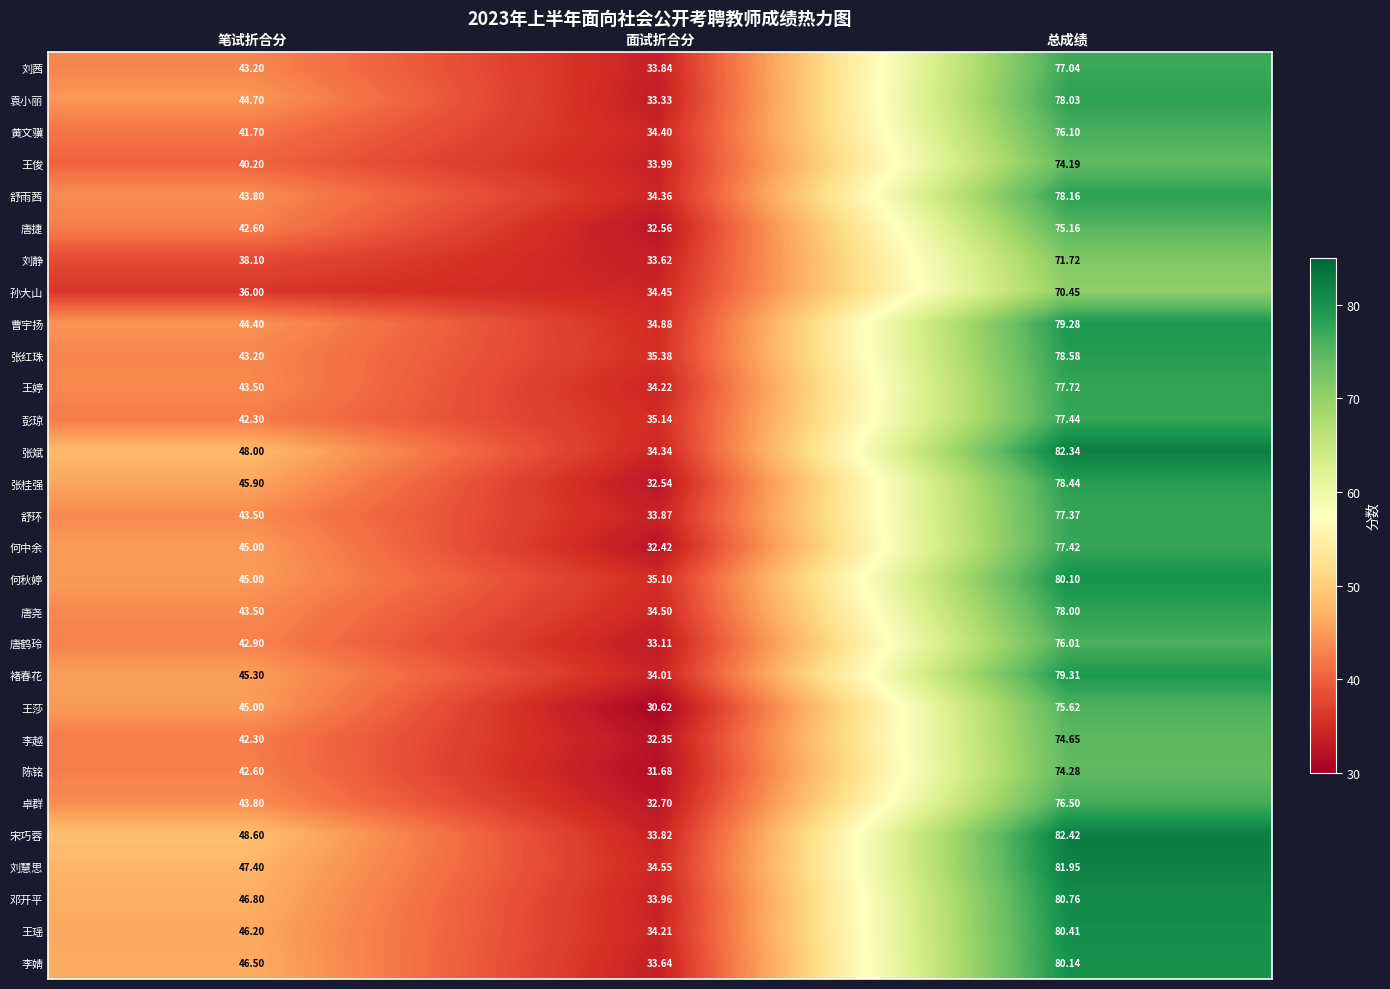

Which series has the largest total across all categories?

宋巧蓉